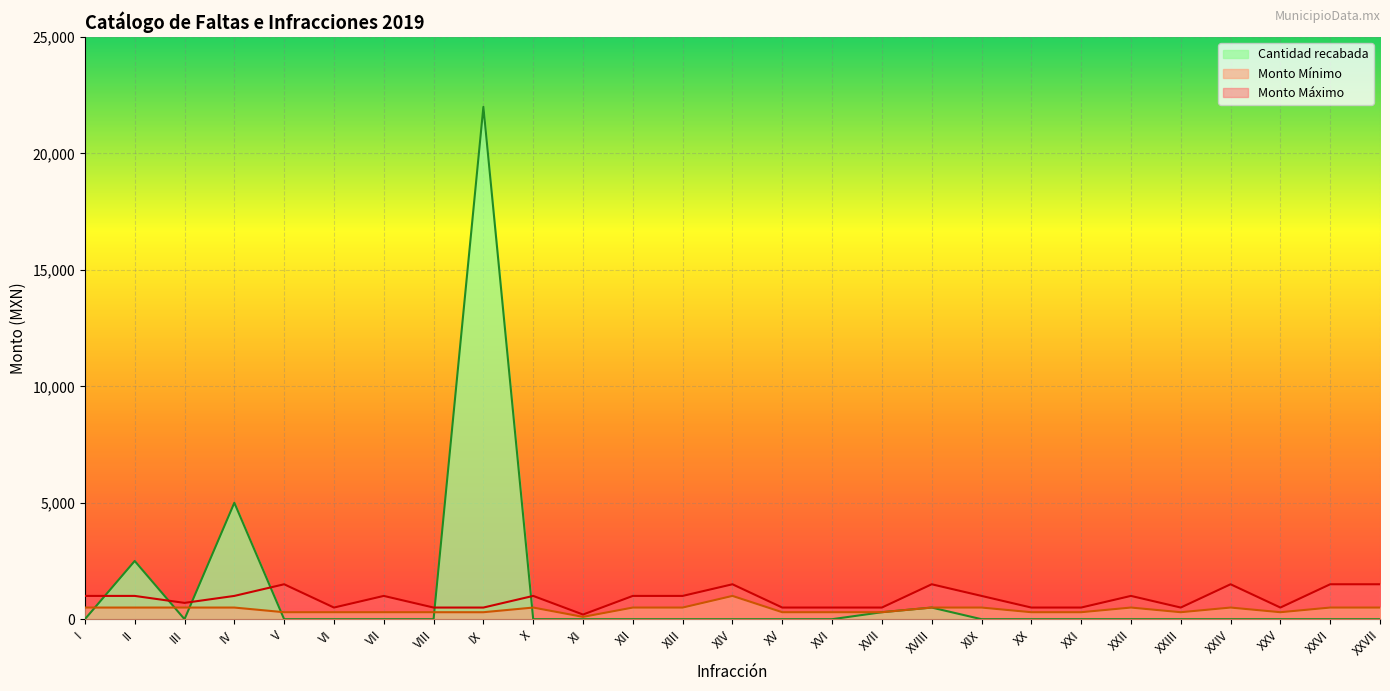

What are all the series names shown in the legend?

Cantidad recabada, Monto Mínimo, Monto Máximo